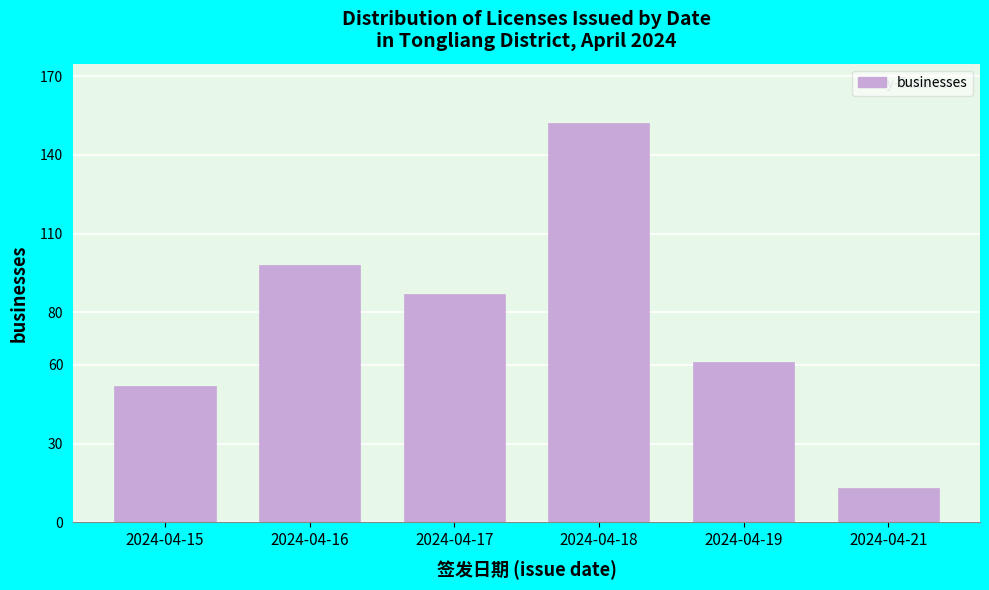

Reading left to right, list all the values displayed in this chart.

52	98	87	152	61	13